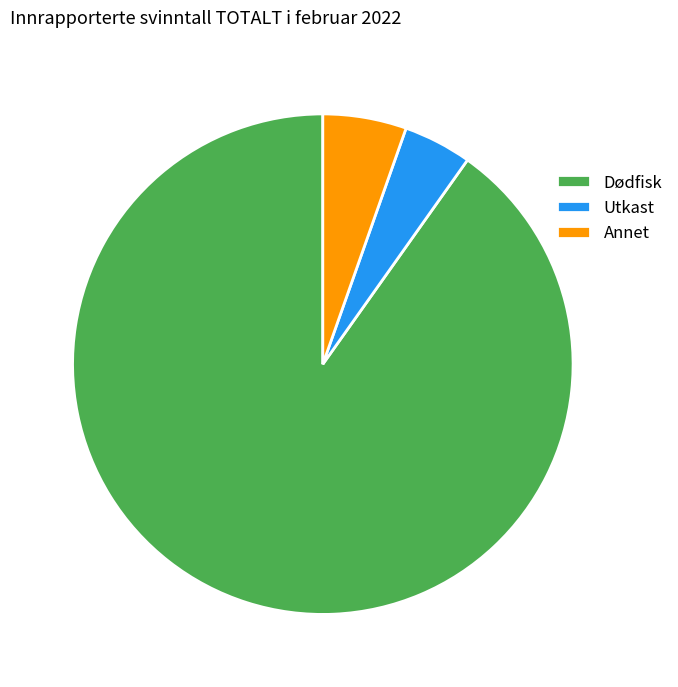

How many slices are in this pie chart?

3